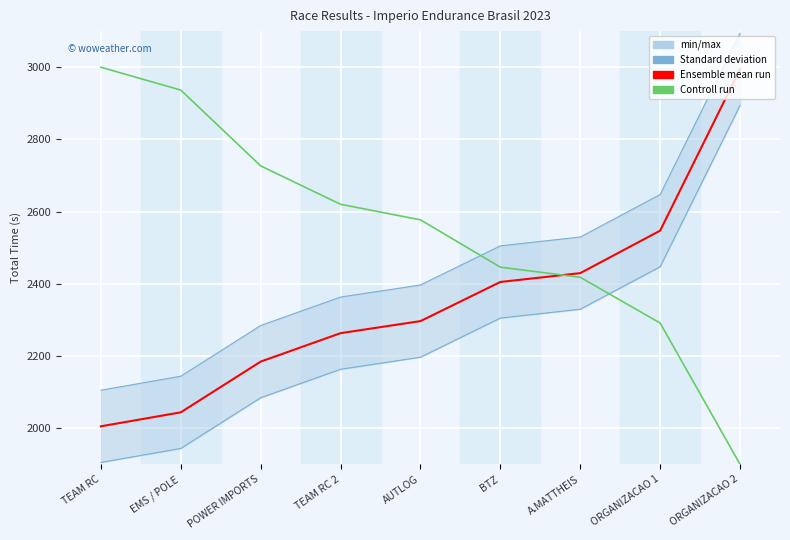

Where do Total Time and Control run (Avg Speed scaled) first cross each other?

BTZ and A.MATTHEIS